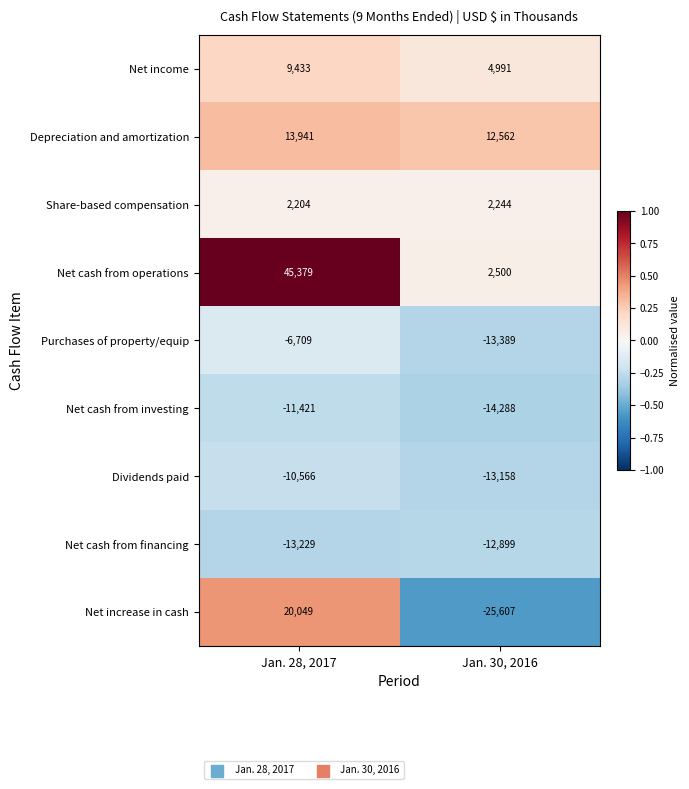

Rank the series by their maximum value, from highest to lowest.

Net cash from operations, Net increase in cash, Depreciation and amortization, Net income, Share-based compensation, Purchases of property/equip, Dividends paid, Net cash from investing, Net cash from financing